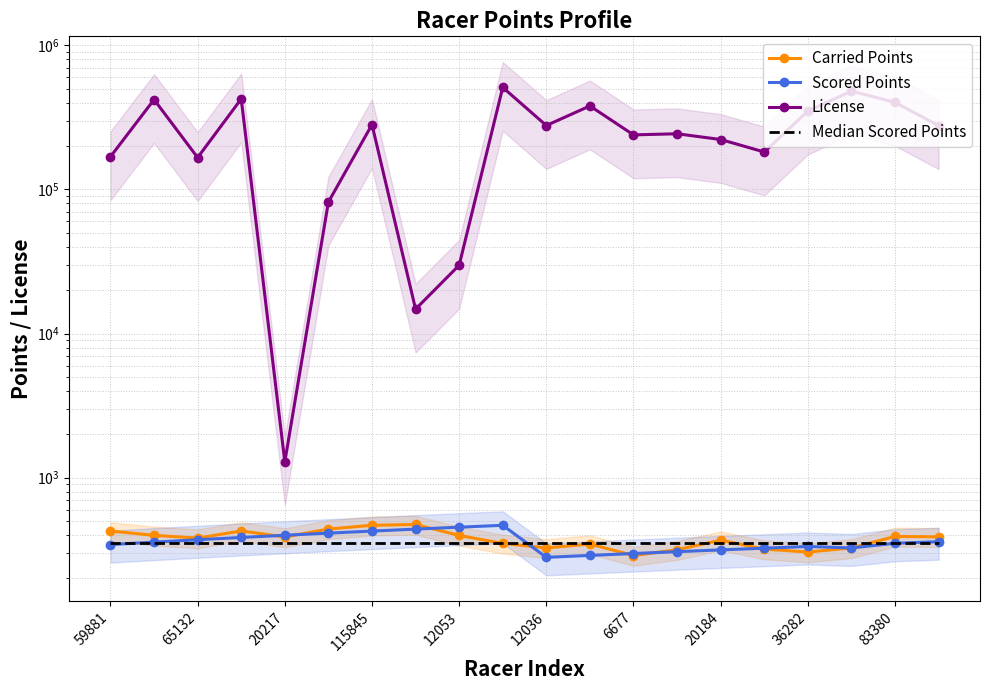

True or false: Median Scored Points has a value of 168.2 at 20184.

False